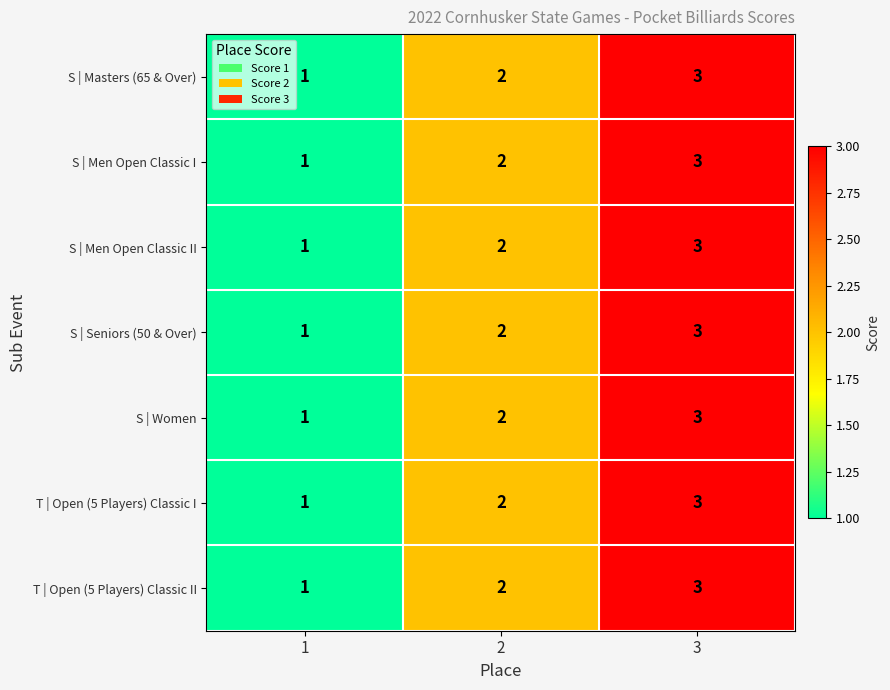

Is the value of S | Men Open Classic I at 3 greater than the value of S | Women at 2?

Yes